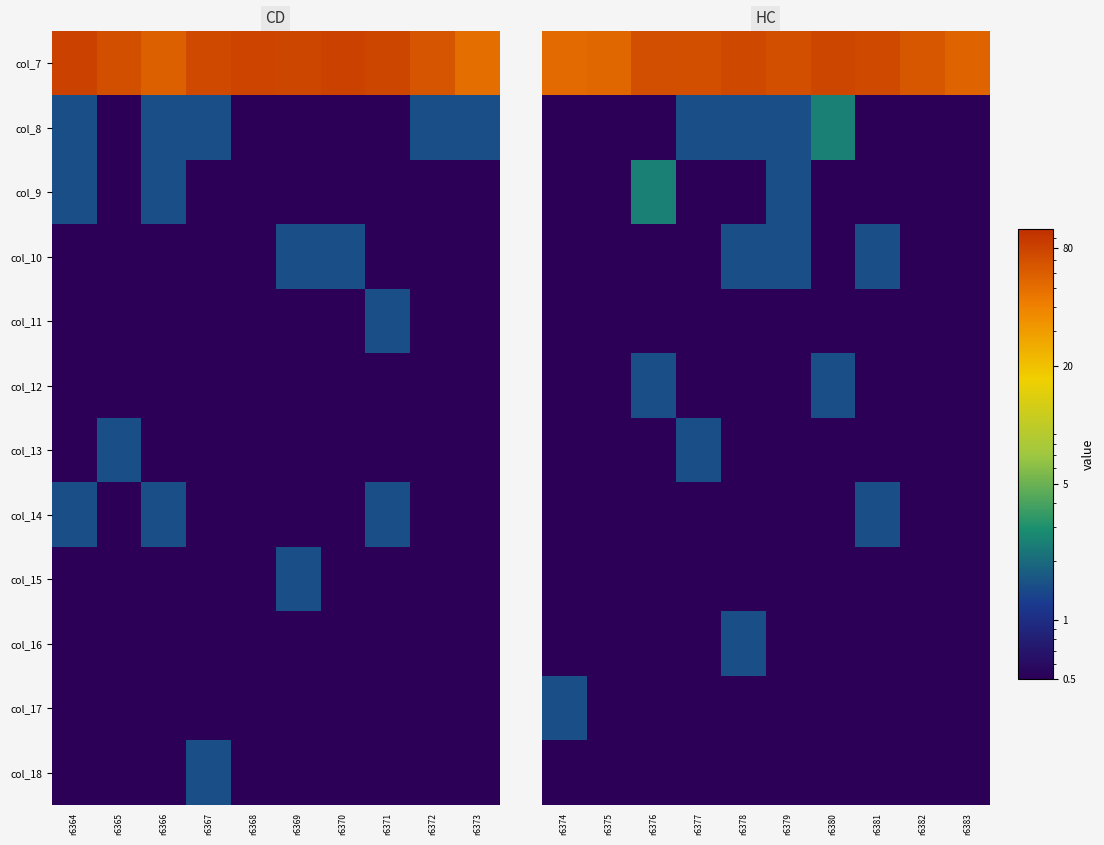

How many distinct data groups are displayed?

12